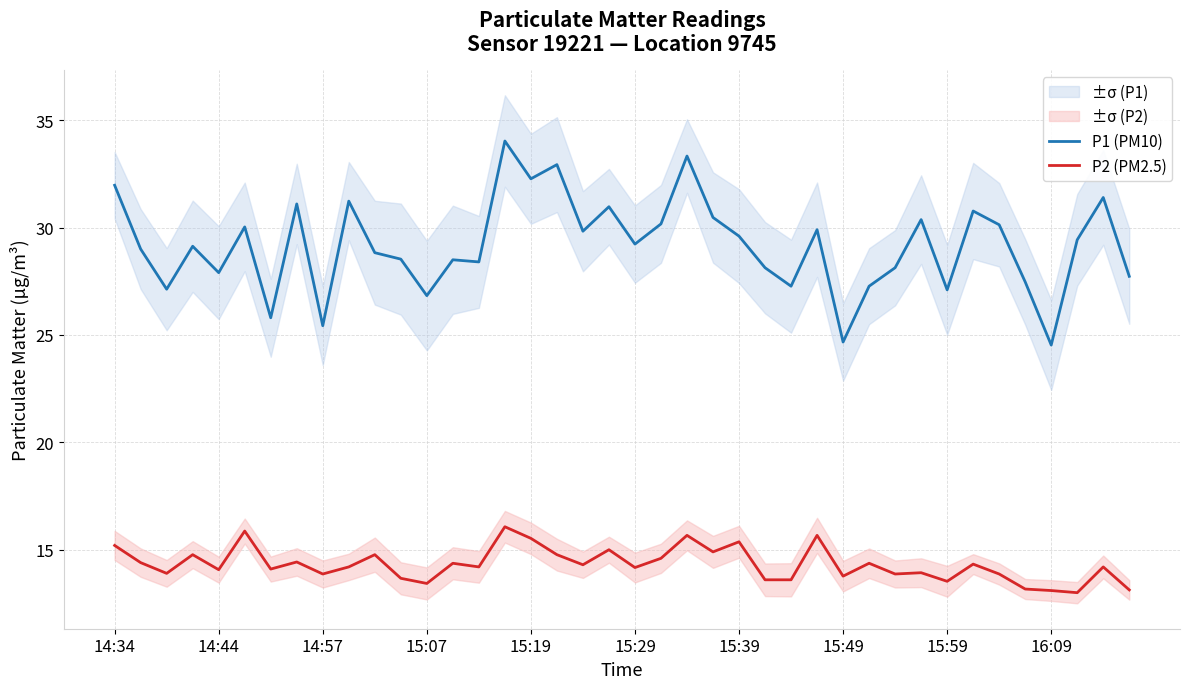

What is the spread (max minus min) of values at 35?

14.3